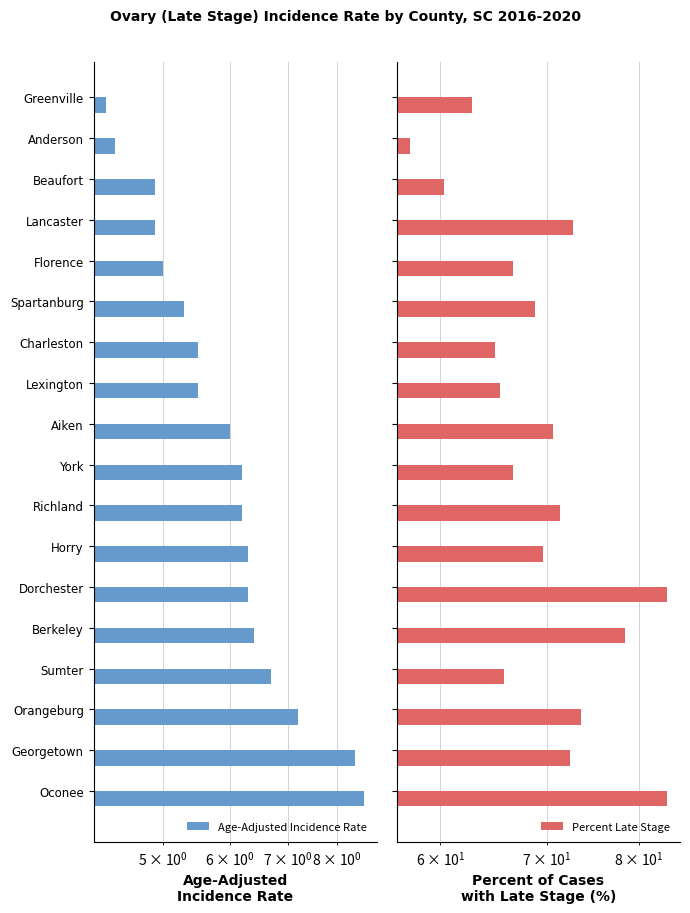

Which series has the largest total across all categories?

Percent Late Stage